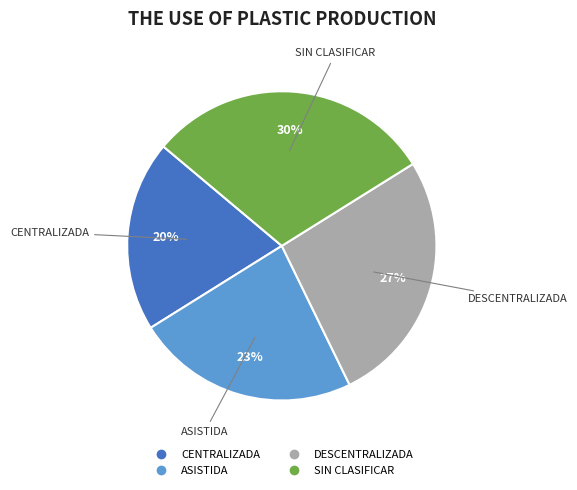

What is the largest slice in the pie chart?

SIN CLASIFICAR